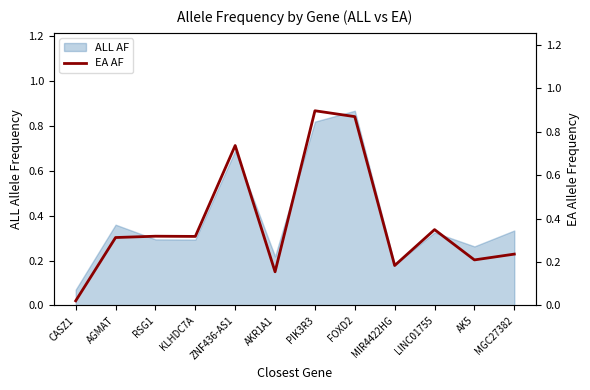

True or false: the data shows 0.2 at AK5.

True